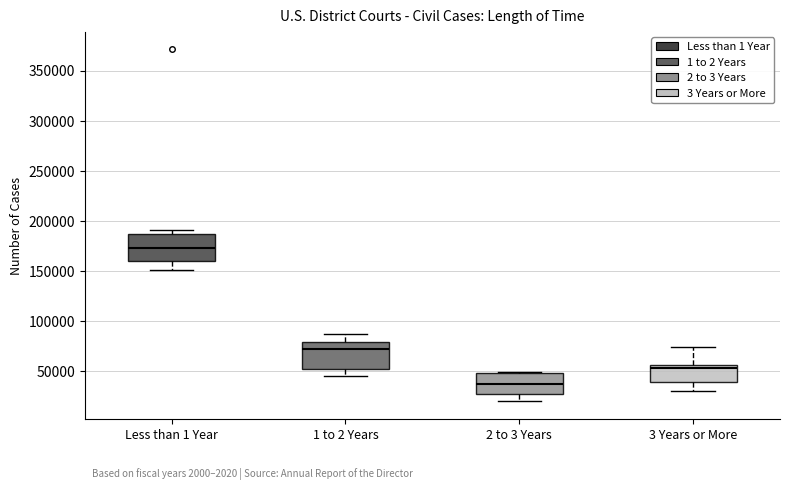

Reading left to right, read every box against the y-axis: the position of its median line, the range the box covers, and the ends of its whiskers. The values are not printed on the chart, so give them approximately, as read against the axis.

Less than 1 Year: median 175000, box 160000 to 185000, whiskers 150000 to 190000
1 to 2 Years: median 70000, box 55000 to 80000, whiskers 45000 to 85000
2 to 3 Years: median 35000, box 30000 to 50000, whiskers 20000 to 50000
3 Years or More: median 55000 (just below the box's upper edge), box 40000 to 55000, whiskers 30000 to 75000